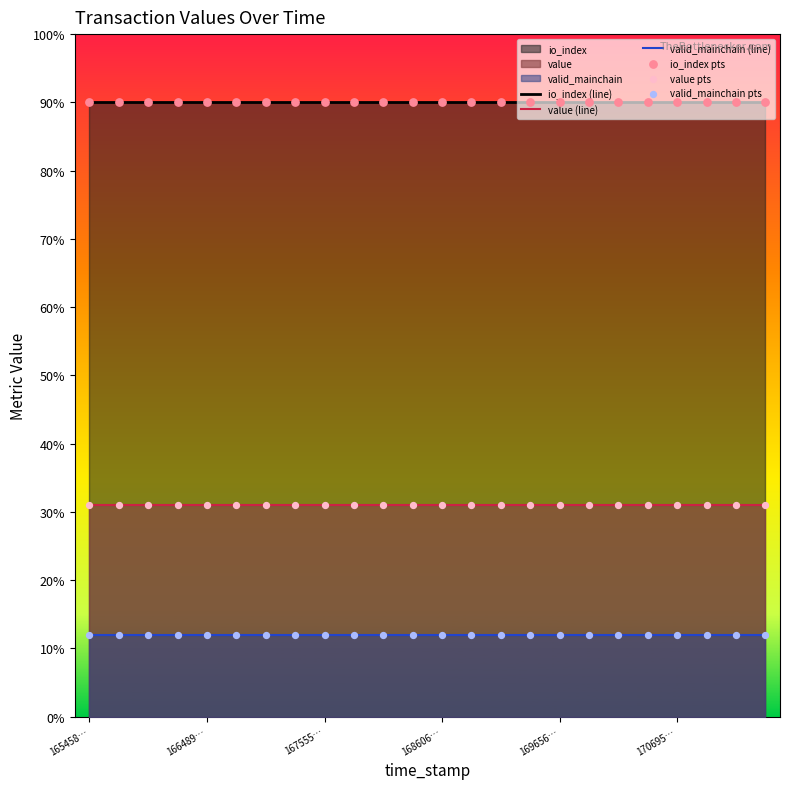

Which series has the largest total across all categories?

io_index (line)